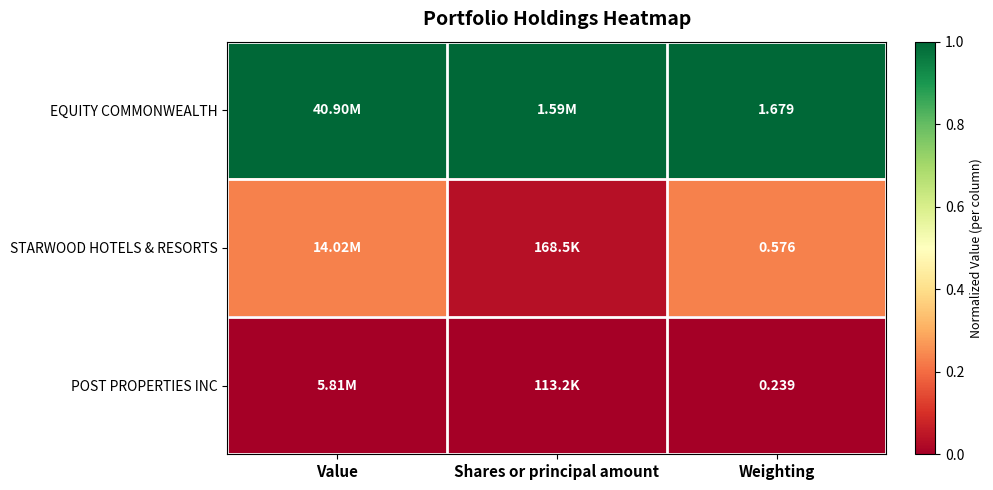

At Weighting, list the series in order from largest to smallest.

EQUITY COMMONWEALTH, STARWOOD HOTELS & RESORTS, POST PROPERTIES INC